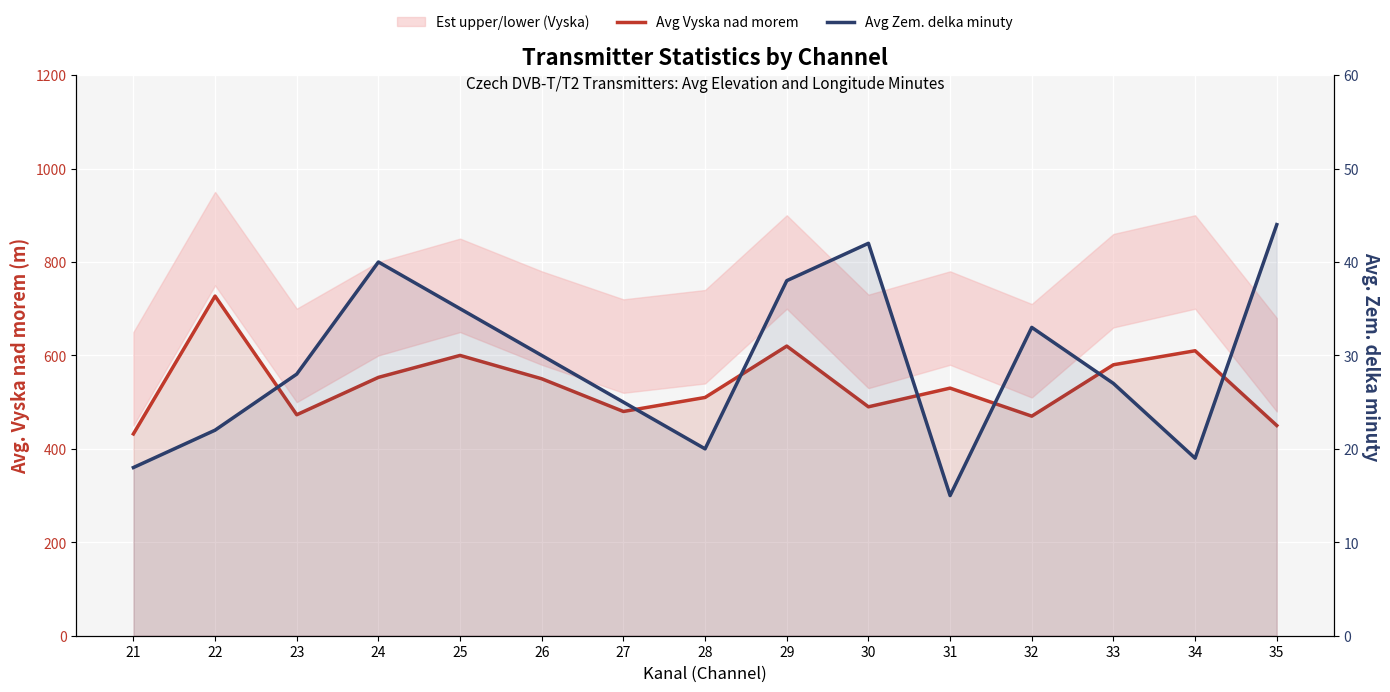

How many values in the Avg Vyska nad morem series exceed 530?

7